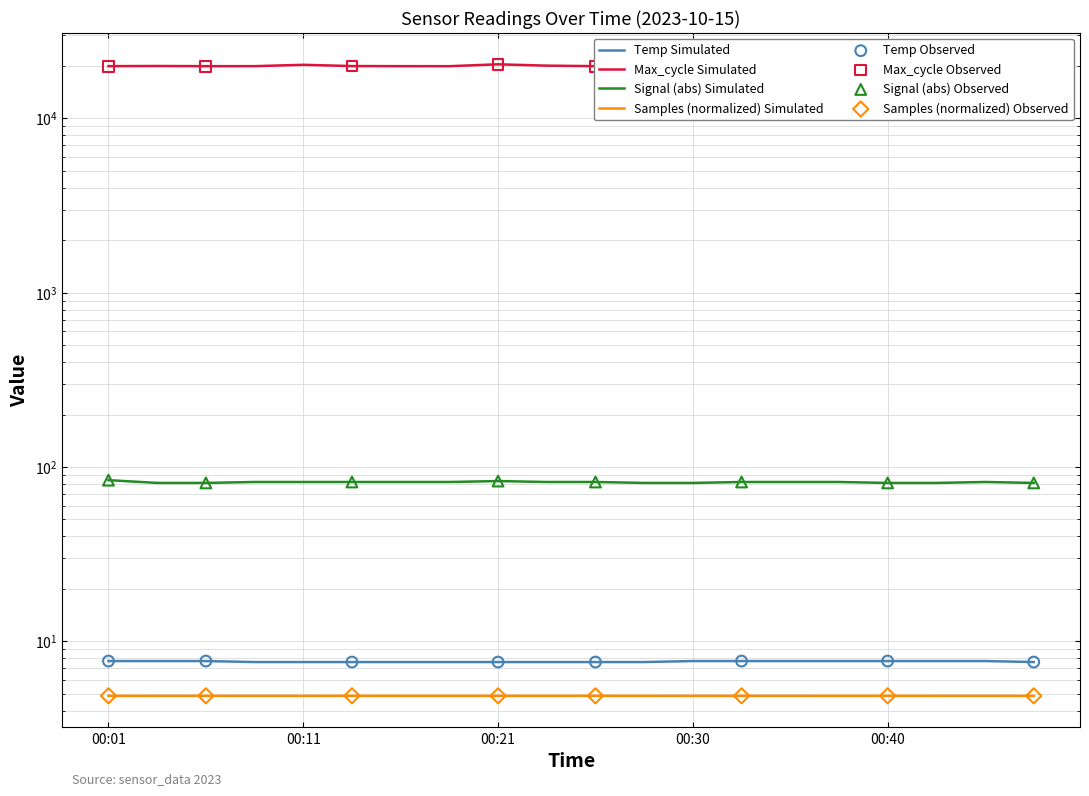

Which series reaches the minimum Y coordinate?

Samples